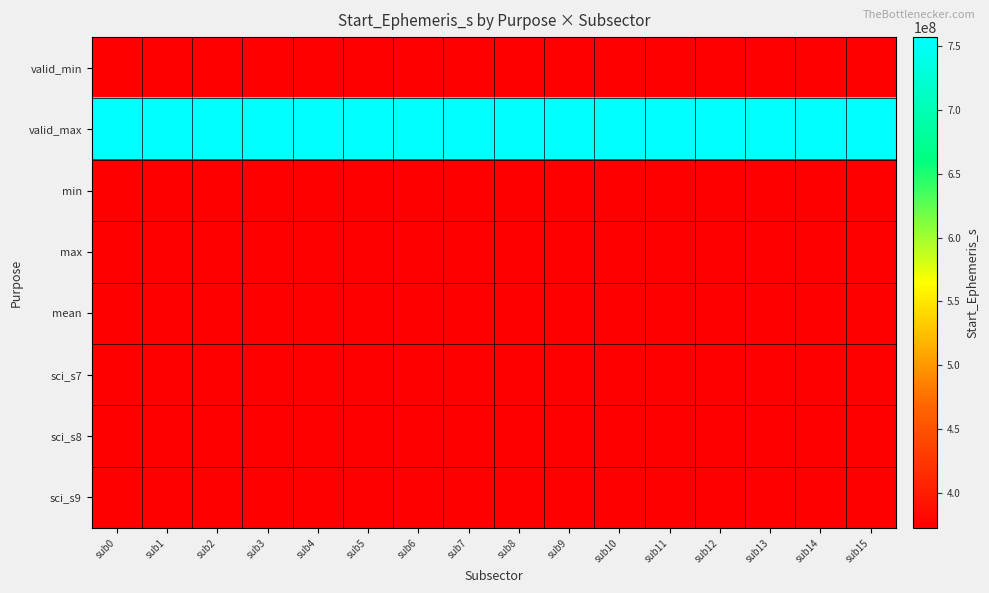

Reading left to right, what are all the values shown in this chart?

valid_min: sub0=372254466.3	sub1=372254466.3	sub2=372254466.3	sub3=372254466.3	sub4=372254466.3	sub5=372254466.3	sub6=372254466.3	sub7=372254466.3	sub8=372254466.3	sub9=372254466.3	sub10=372254466.3	sub11=372254466.3	sub12=372254466.3	sub13=372254466.3	sub14=372254466.3	sub15=372254466.3
valid_max: sub0=757339265.0	sub1=757339265.0	sub2=757339265.0	sub3=757339265.0	sub4=757339265.0	sub5=757339265.0	sub6=757339265.0	sub7=757339265.0	sub8=757339265.0	sub9=757339265.0	sub10=757339265.0	sub11=757339265.0	sub12=757339265.0	sub13=757339265.0	sub14=757339265.0	sub15=757339265.0
min: sub0=372254466.3	sub1=372254466.3	sub2=372254466.3	sub3=372254466.3	sub4=372254466.3	sub5=372254466.3	sub6=372254466.3	sub7=372254466.3	sub8=372254466.3	sub9=372254466.3	sub10=372254466.3	sub11=372254466.3	sub12=372254466.3	sub13=372254466.3	sub14=372254466.3	sub15=372254466.3
max: sub0=372340864.2	sub1=372340864.2	sub2=372340864.2	sub3=372340864.2	sub4=372340864.2	sub5=372340864.2	sub6=372340864.2	sub7=372340864.2	sub8=372340864.2	sub9=372340864.2	sub10=372340864.2	sub11=372340864.2	sub12=372340864.2	sub13=372340864.2	sub14=372340864.2	sub15=372340864.2
mean: sub0=372297209.4	sub1=372297209.4	sub2=372297209.4	sub3=372297209.4	sub4=372297209.4	sub5=372297209.4	sub6=372297209.4	sub7=372297209.4	sub8=372297209.4	sub9=372297209.4	sub10=372297209.4	sub11=372297209.4	sub12=372297209.4	sub13=372297209.4	sub14=372297209.4	sub15=372297209.4
sci_s7: sub0=372254466.3	sub1=372254472.0	sub2=372254477.6	sub3=372254483.2	sub4=372254488.8	sub5=372254494.5	sub6=372254500.1	sub7=372254505.7	sub8=372254511.3	sub9=372254517.0	sub10=372254522.6	sub11=372254528.2	sub12=372254533.8	sub13=372254539.5	sub14=372254545.1	sub15=372254550.7
sci_s8: sub0=372254550.7	sub1=372254556.3	sub2=372254562.0	sub3=372254567.6	sub4=372254573.2	sub5=372254578.8	sub6=372254584.5	sub7=372254590.1	sub8=372254595.7	sub9=372254601.3	sub10=372254607.0	sub11=372254612.6	sub12=372254618.2	sub13=372254623.8	sub14=372254629.5	sub15=372254635.1
sci_s9: sub0=372254640.7	sub1=372254646.3	sub2=372254652.0	sub3=372254657.6	sub4=372254657.6	sub5=372254657.6	sub6=372254657.6	sub7=372254657.6	sub8=372254657.6	sub9=372254657.6	sub10=372254657.6	sub11=372254657.6	sub12=372254657.6	sub13=372254657.6	sub14=372254657.6	sub15=372254657.6